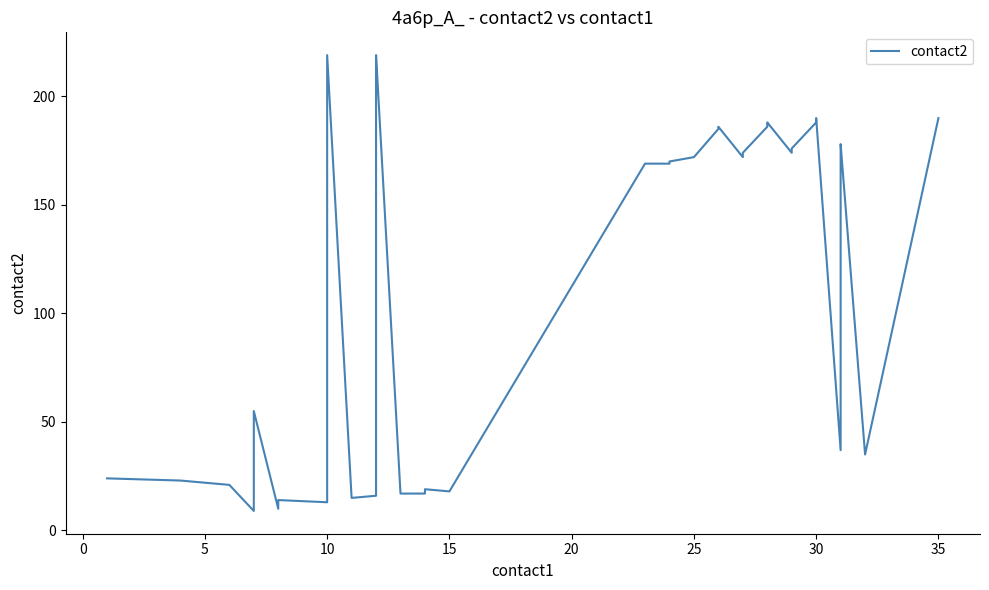

How many data points are above 169?

19